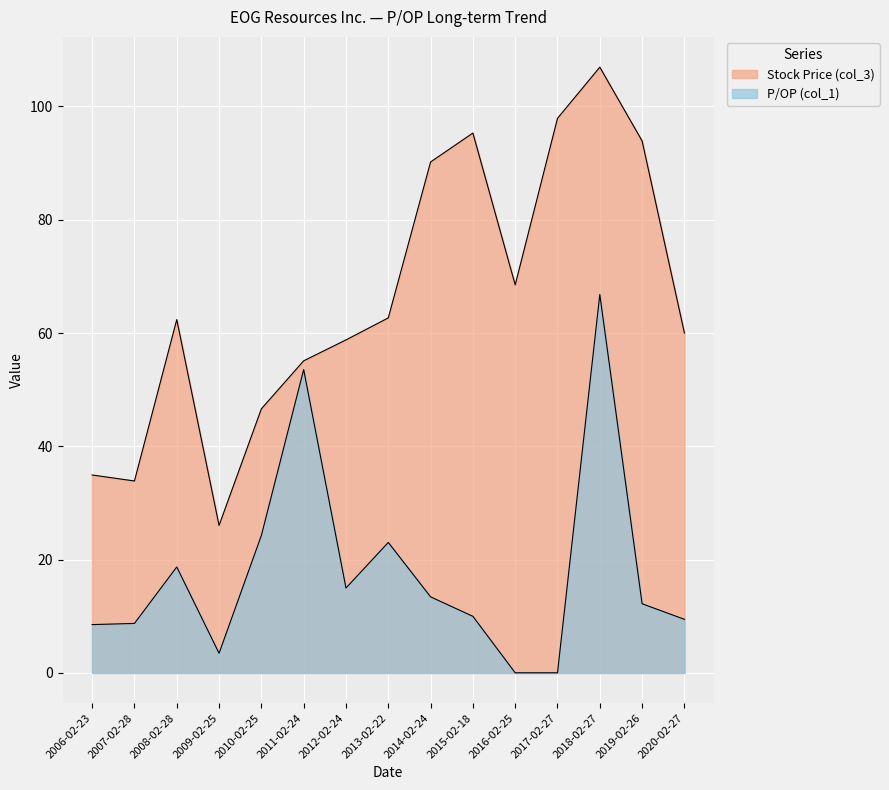

How many values in the P/OP (col_1) series are below 12?

7